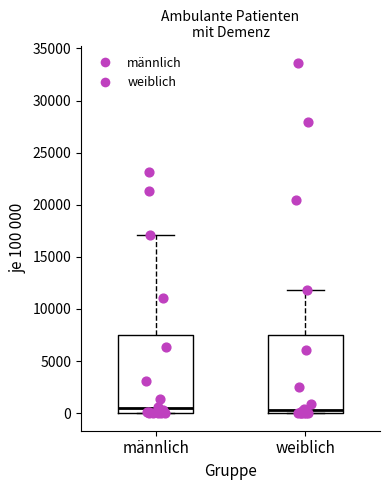

Where is the lower edge of the box for weiblich on the y-axis? The values are not printed on the chart, so give them approximately, as read against the axis.

0